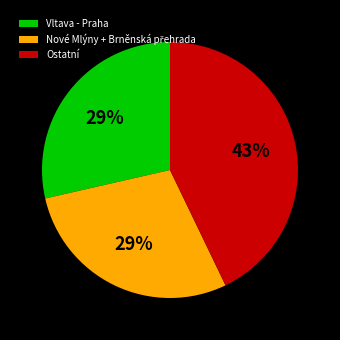

To the nearest percent, what is the difference between the Ostatní and Vltava - Praha slice percentages?

14%